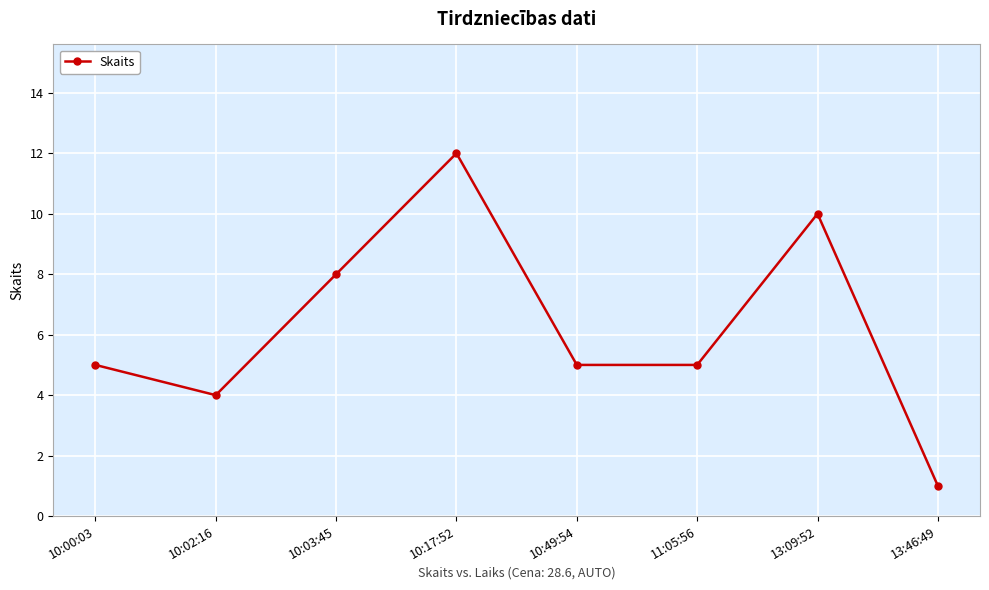

What position from the left is 13:46:49?

8